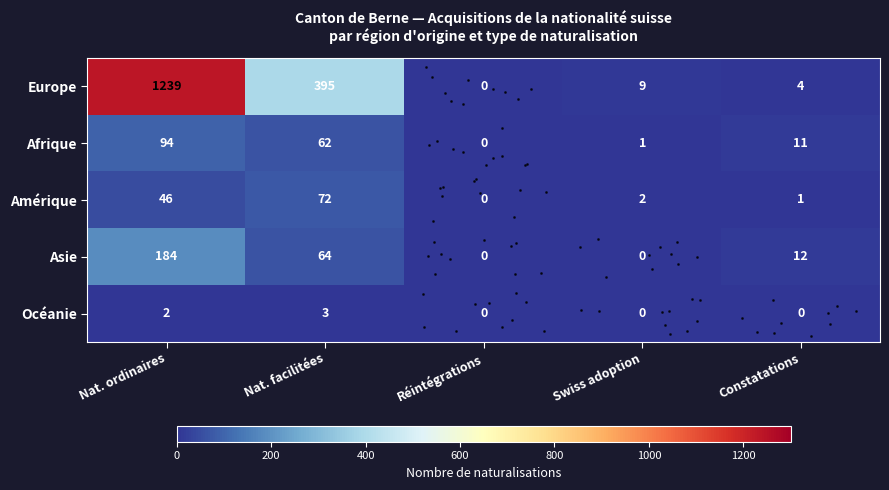

Between Nat. ordinaires and Réintégrations, which is larger?

Nat. ordinaires